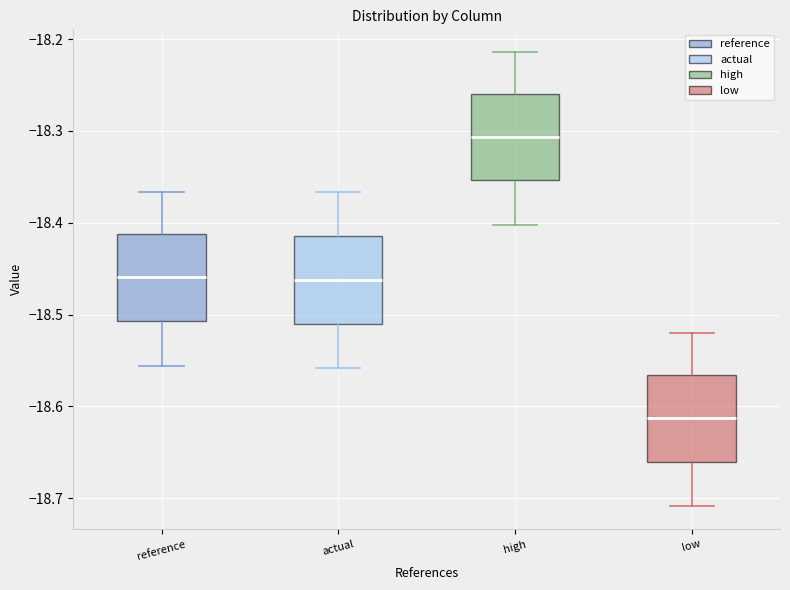

Reading left to right, transcribe this box plot: for each box, give where its median line is, the range the box spans, and where its two whiskers end, as read against the y-axis. The values are not printed on the chart, so give them approximately, as read against the axis.

reference: median -18.46, box -18.51 to -18.41, whiskers -18.56 to -18.37
actual: median -18.46, box -18.51 to -18.41, whiskers -18.56 to -18.37
high: median -18.31, box -18.35 to -18.26, whiskers -18.40 to -18.21
low: median -18.61, box -18.66 to -18.57, whiskers -18.71 to -18.52